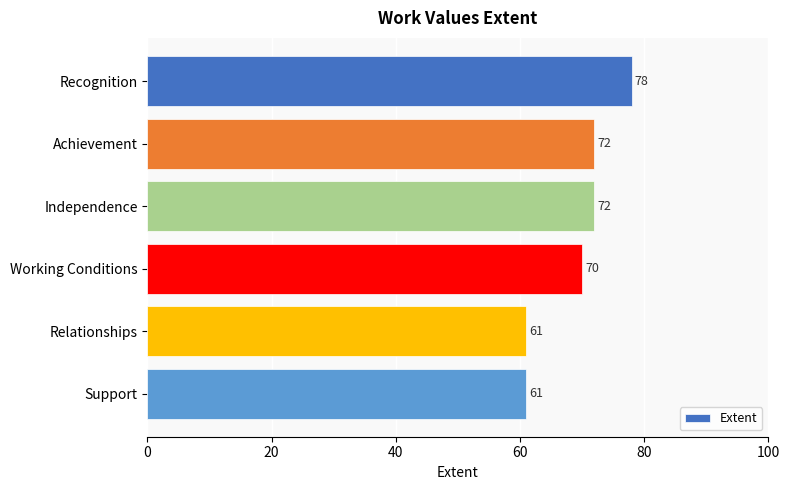

What is the difference between the maximum and minimum values?

17